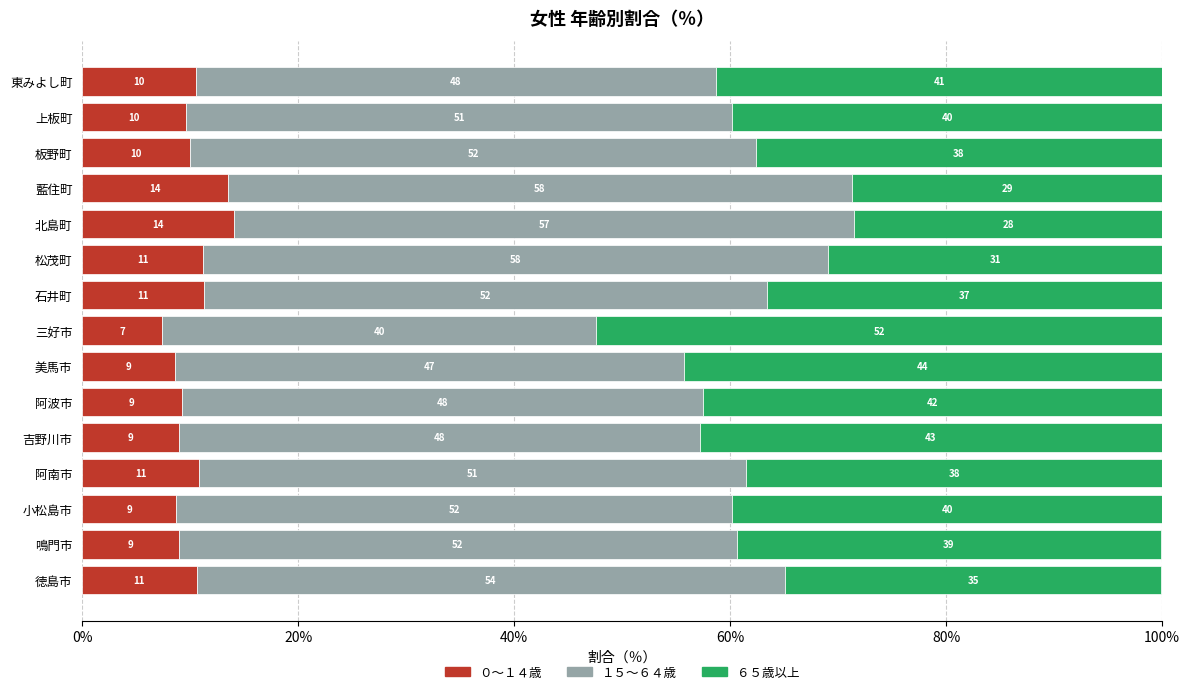

What are all the series names shown in the legend?

０～１４歳, １５～６４歳, ６５歳以上